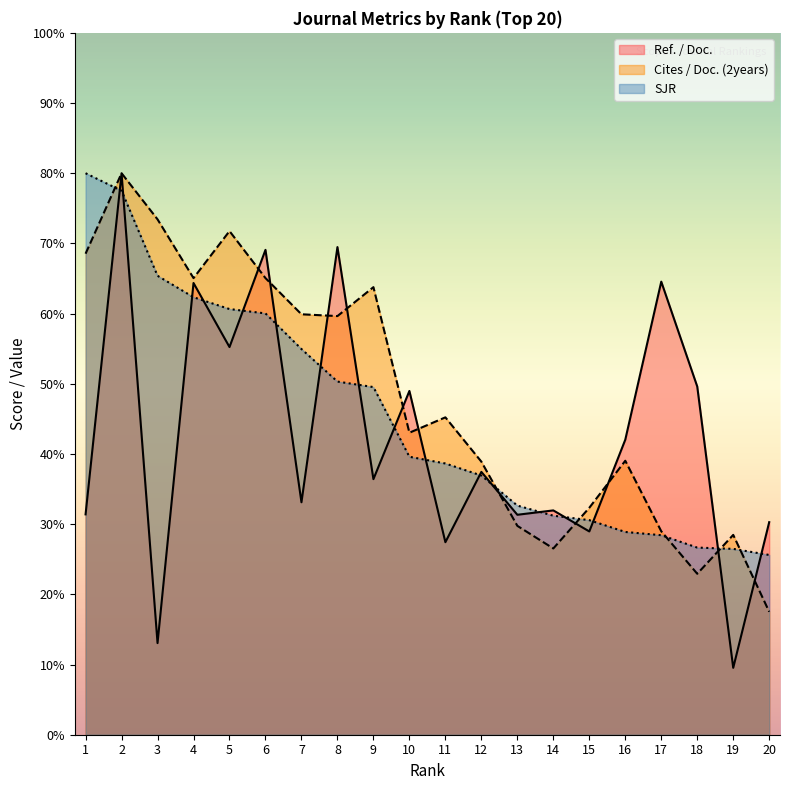

What is the value of the SJR point at the 20th from the left?

25.6